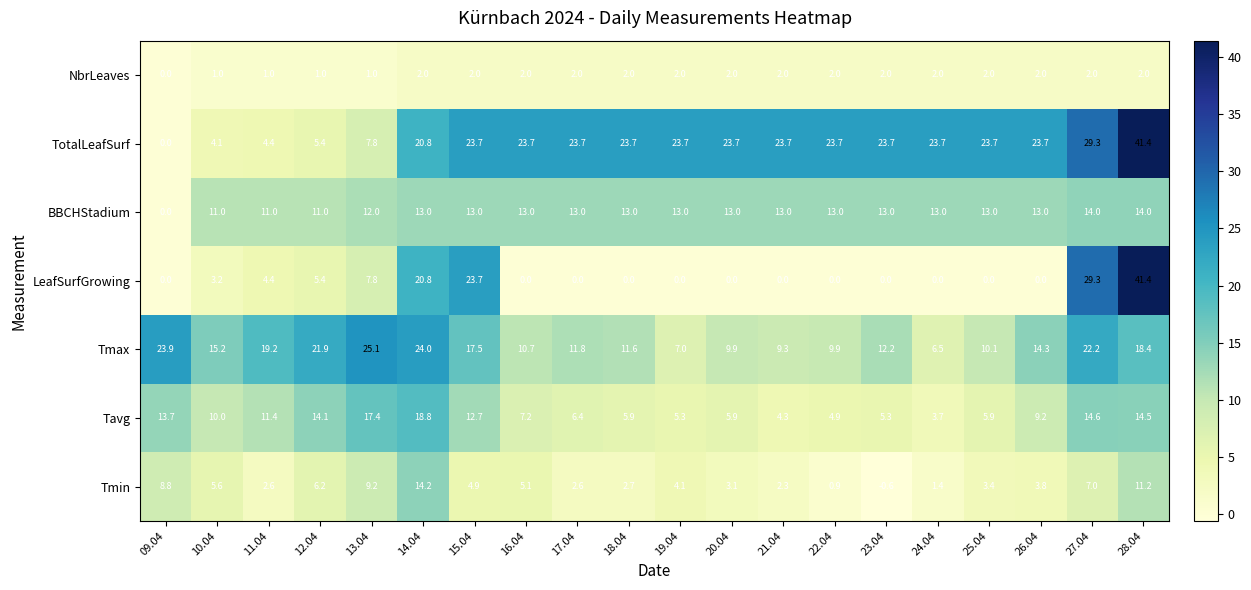

The Tmin series shows 2.6 at 11.04. True or false?

True